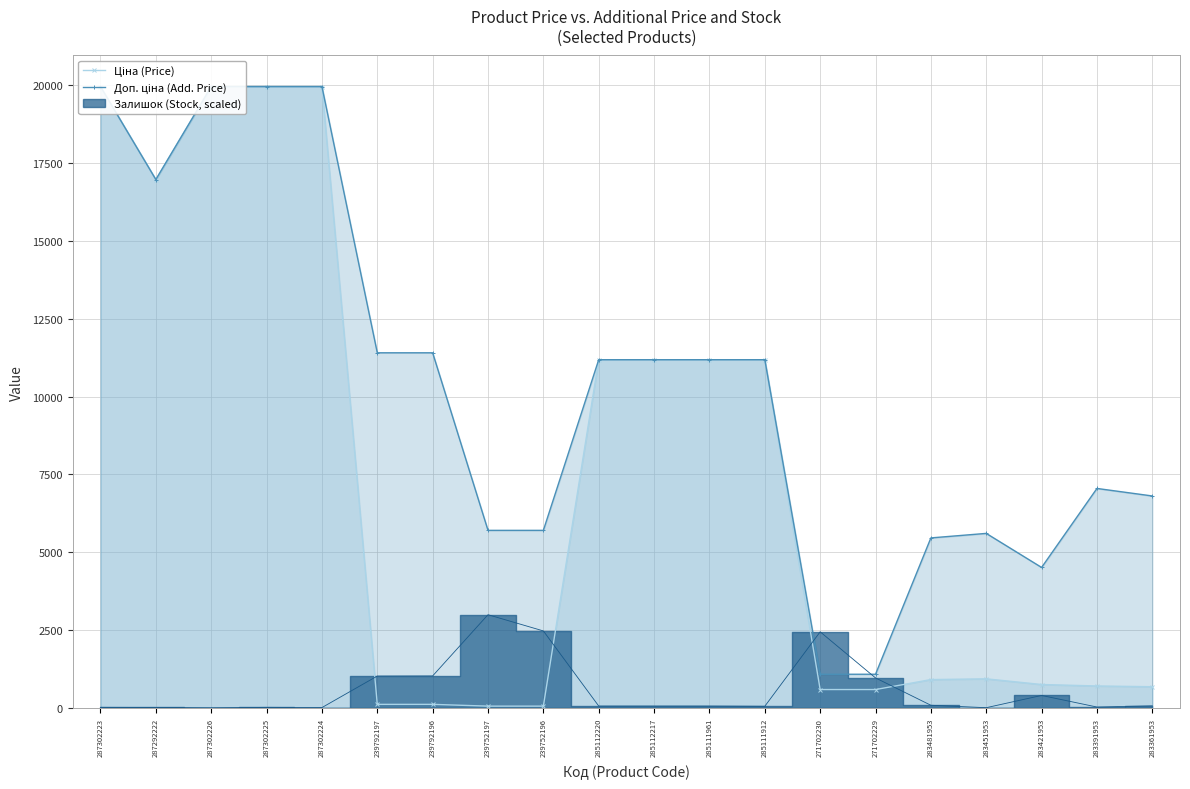

Where is the first local minimum for Ціна (Price)?

287292222